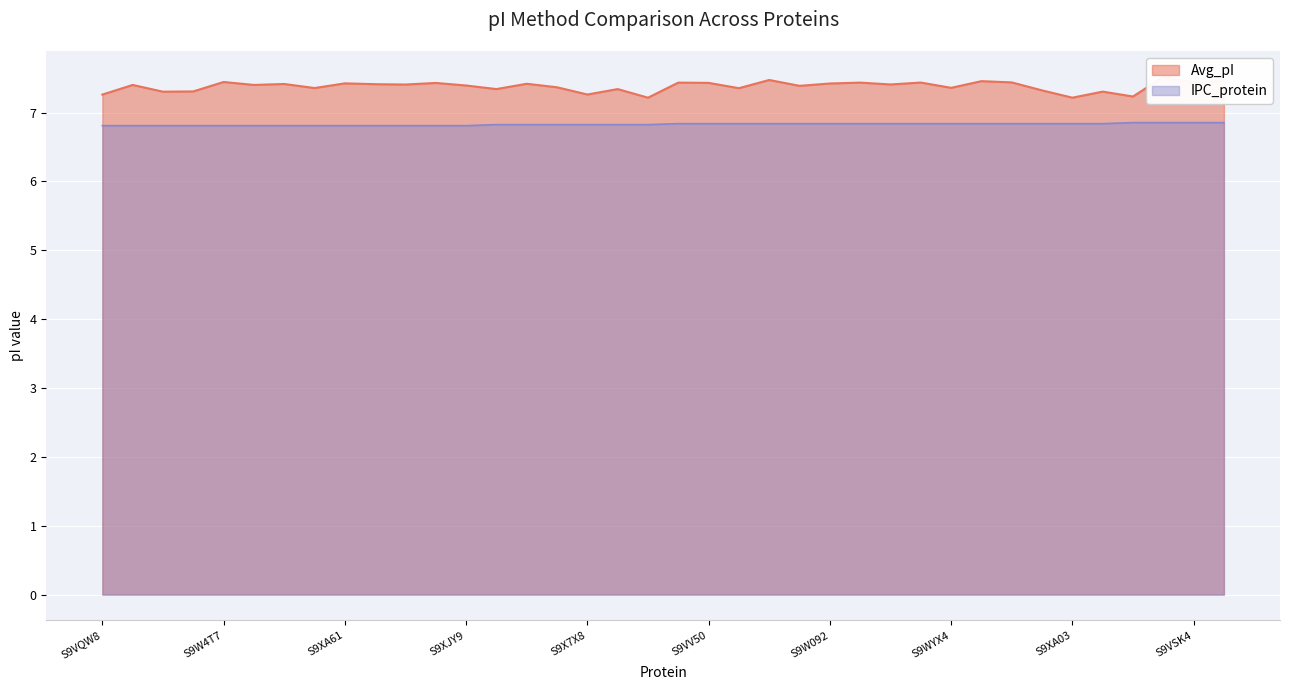

Read the Avg_pI value at S9XFK7.

7.4